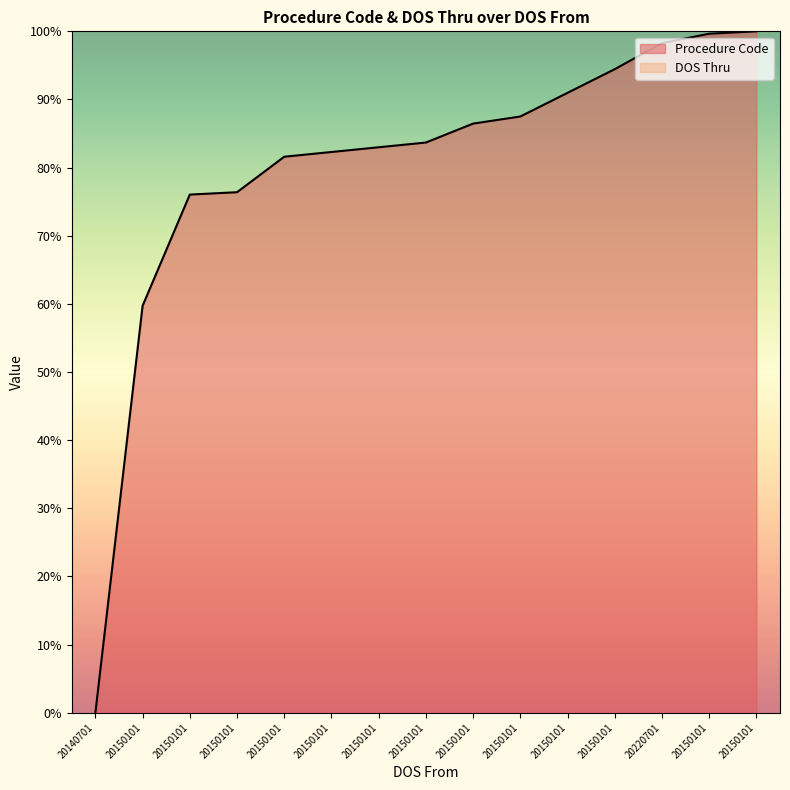

What is the label of the 3rd point from the left?

20150101